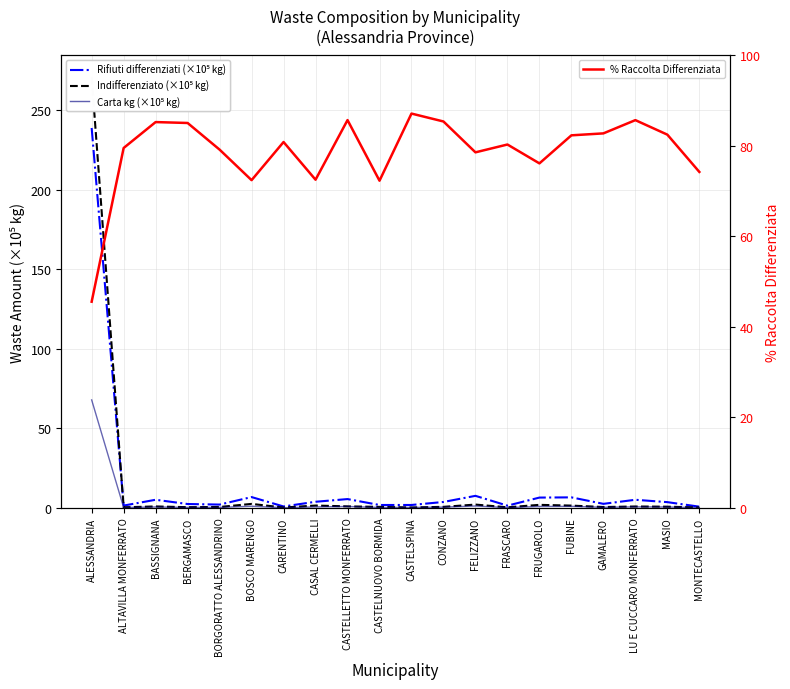

How many values in the Rifiuti differenziati (×10⁵ kg) series exceed 3?

11